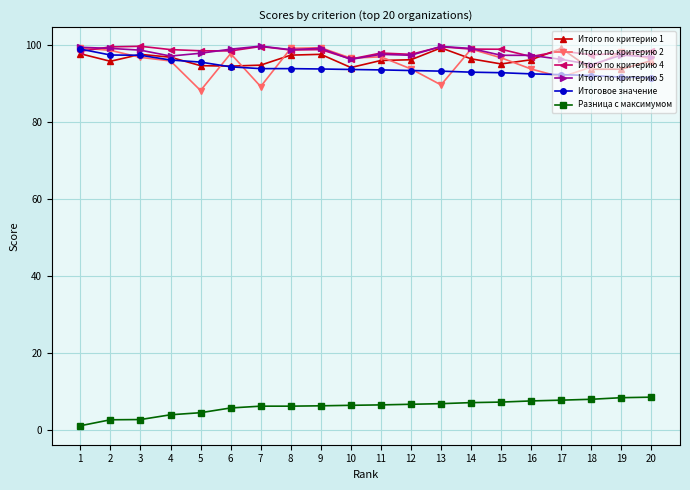

True or false: Итого по критерию 2 and Разница с максимумом intersect in this chart.

False